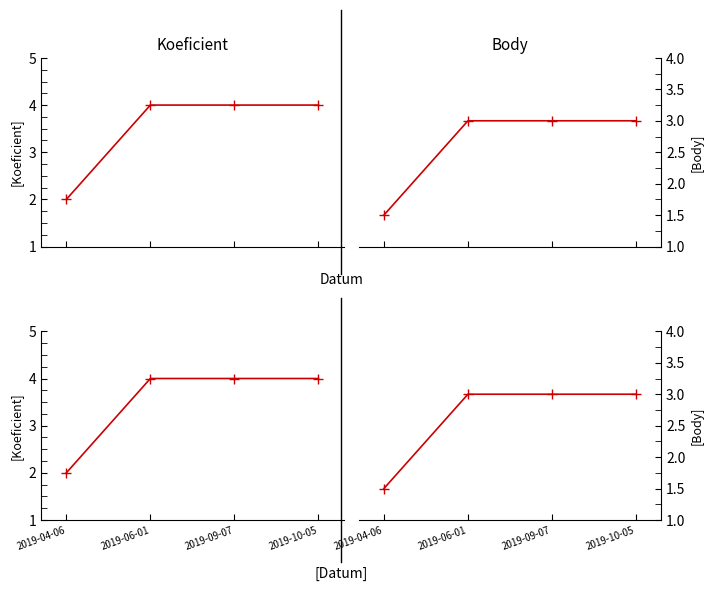

List the series in order of their peak value, lowest first.

Body, Koeficient